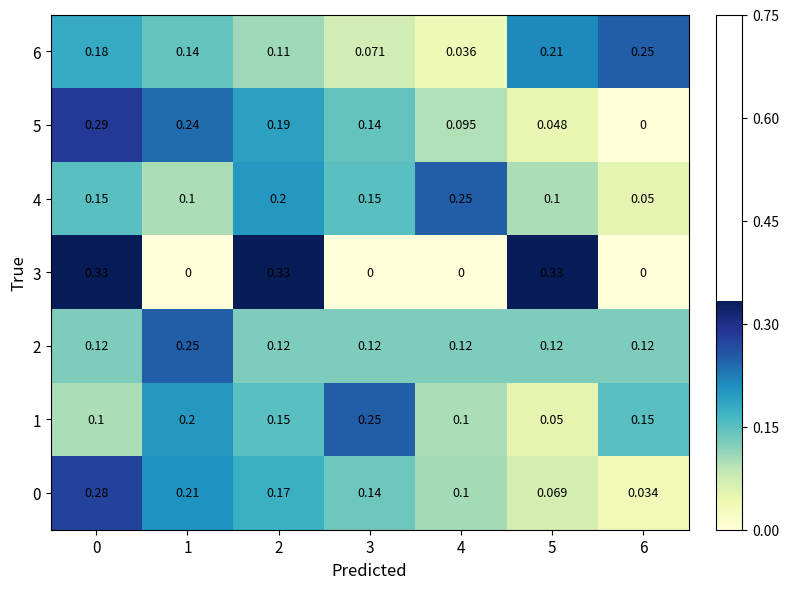

Which series changed the most between 0 and 1?

3